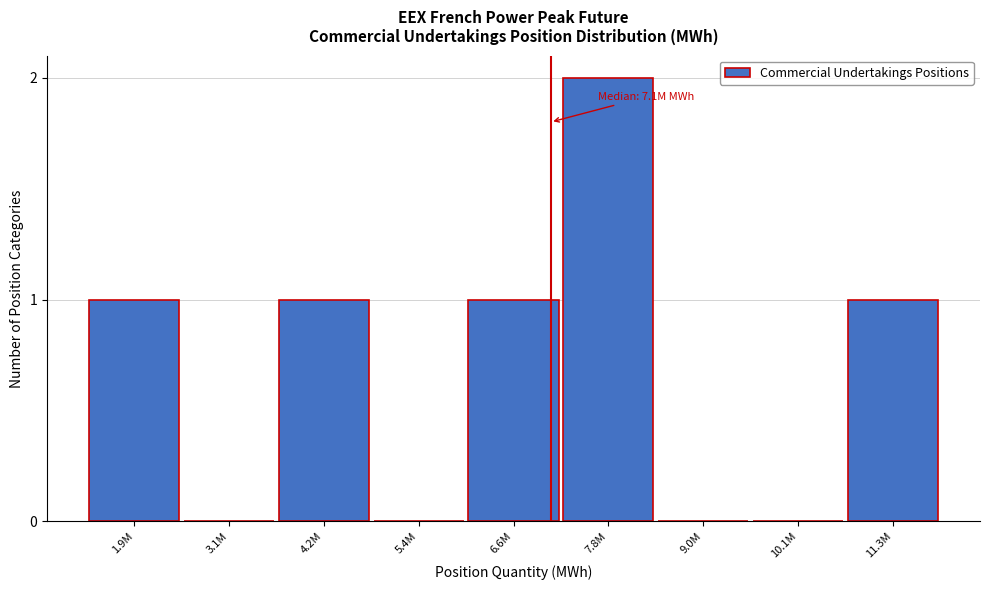

Reading right to left, what are all the values shown in this chart?

11.3M=1	10.1M=0	9.0M=0	7.8M=2	6.6M=1	5.4M=0	4.2M=1	3.1M=0	1.9M=1